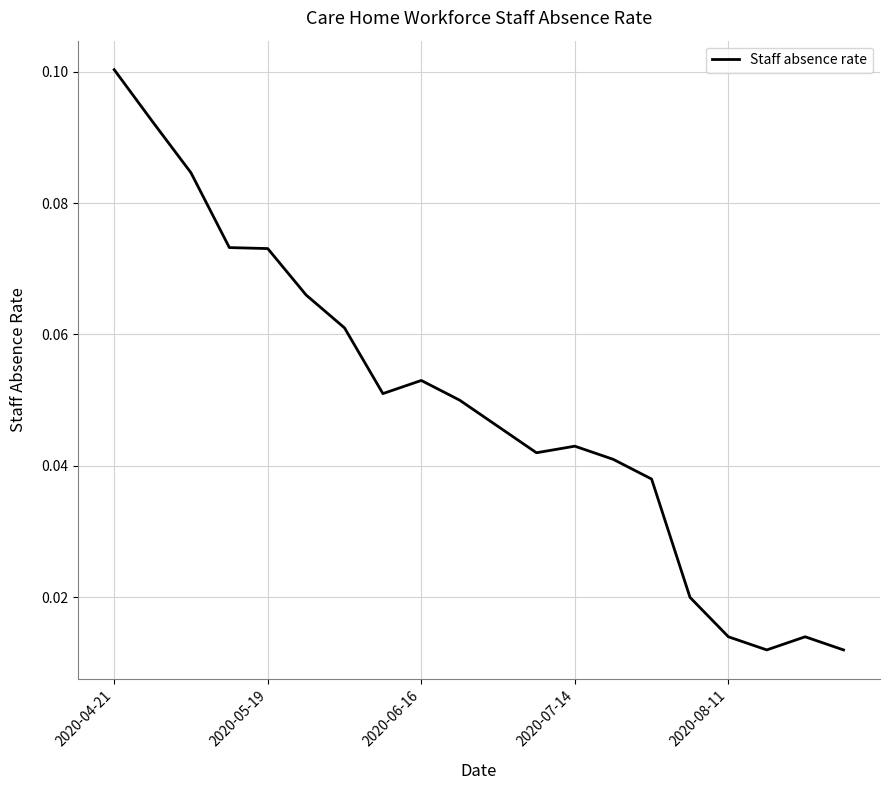

Is this an area chart (filled region under the line)?

No